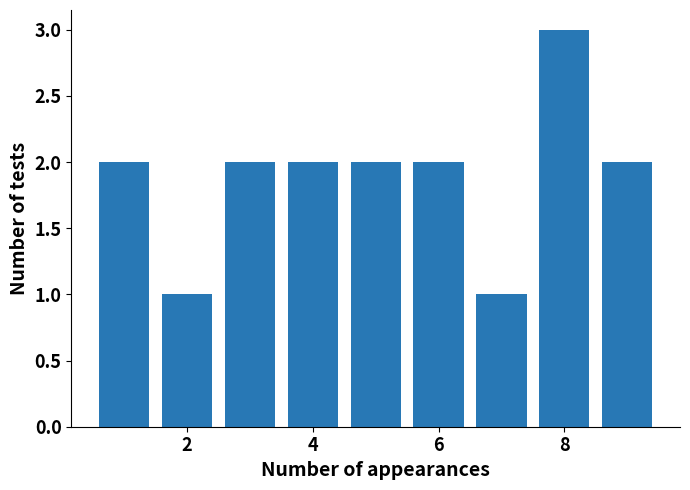

What is the sum of all values?

17